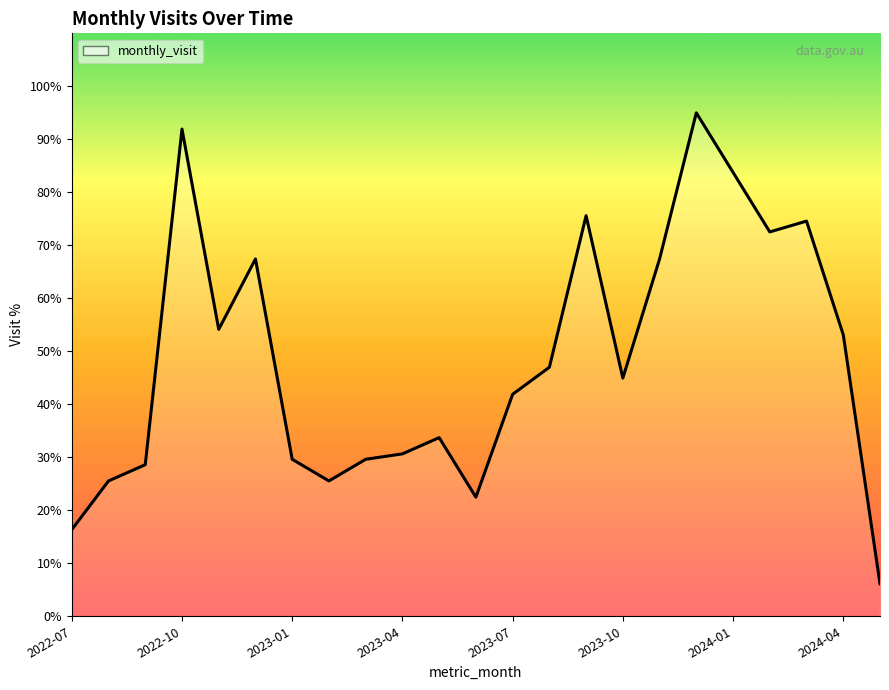

Where does the data first go above 44?

2022-10